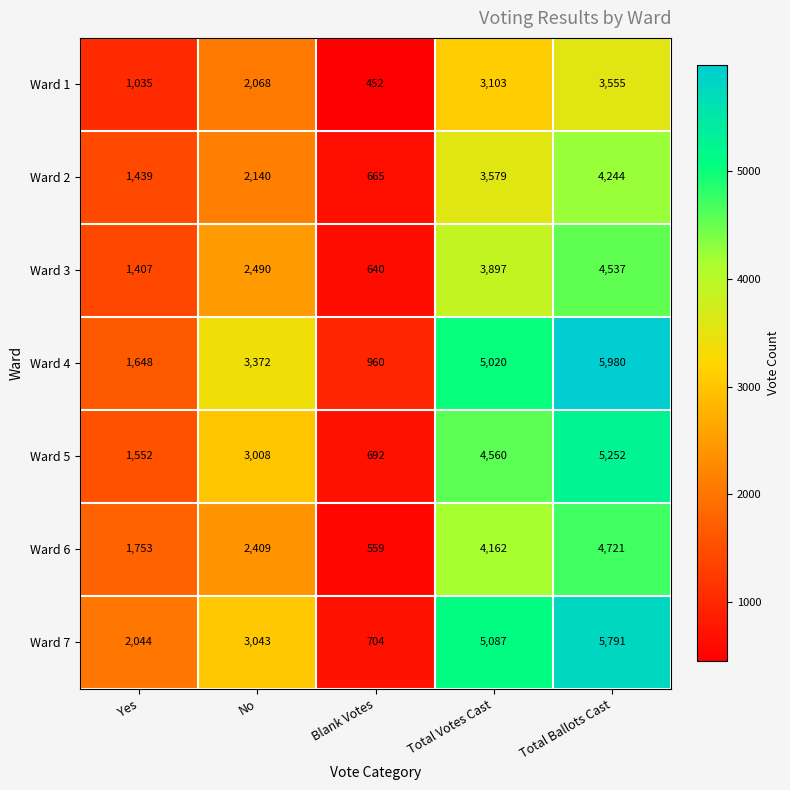

Count the number of categories in the chart.

5